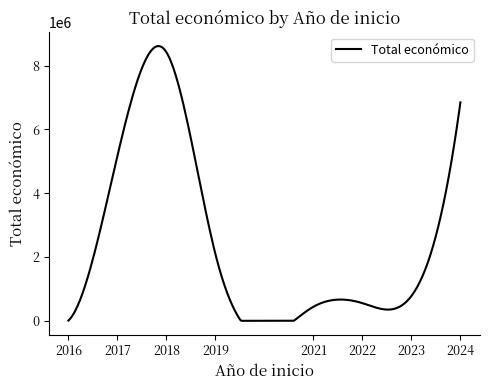

What is the greatest value displayed?

8615228.0